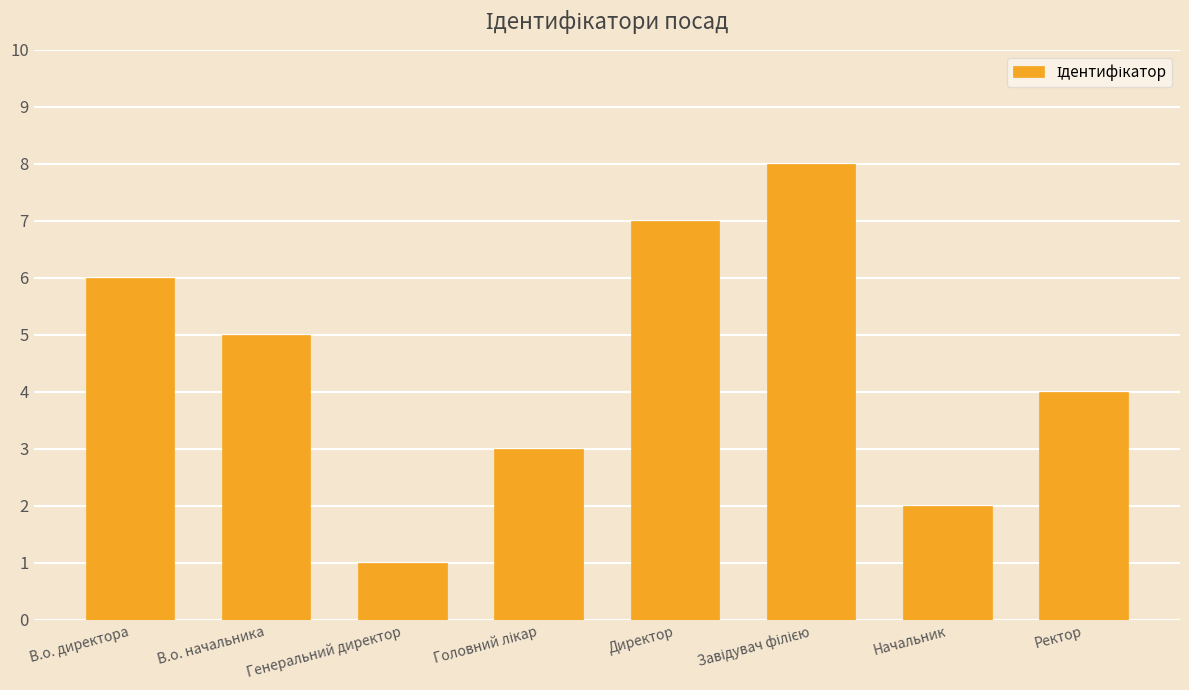

How many values are between 3 and 7?

5